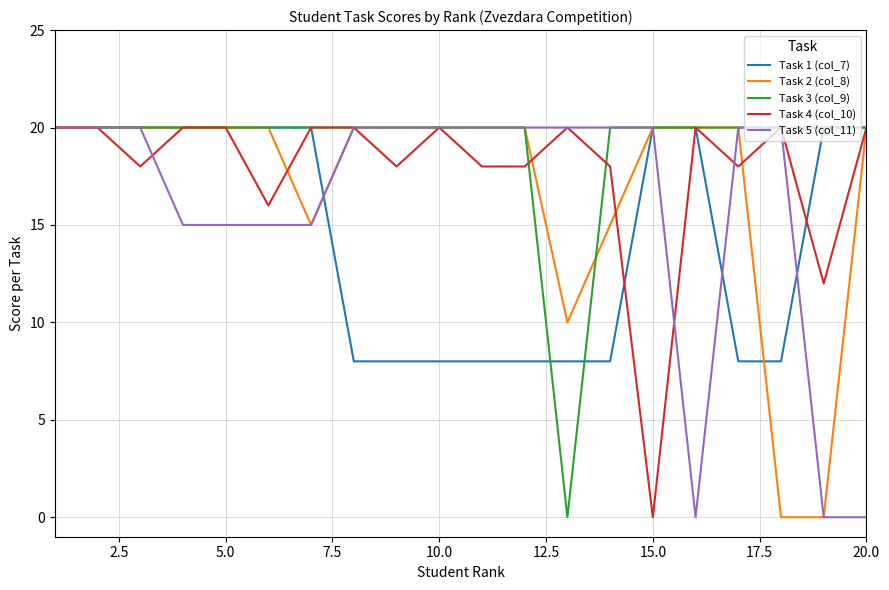

List the series in order of their overall mean, highest first.

Task 3 (col_9), Task 4 (col_10), Task 2 (col_8), Task 5 (col_11), Task 1 (col_7)